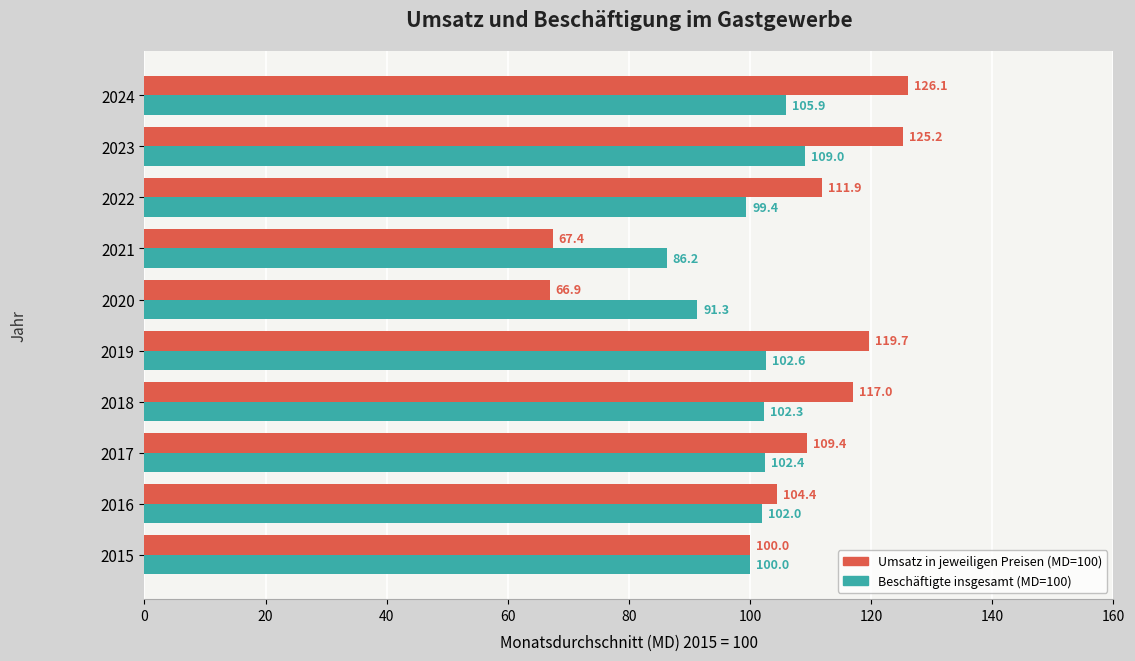

How many distinct data groups are displayed?

2